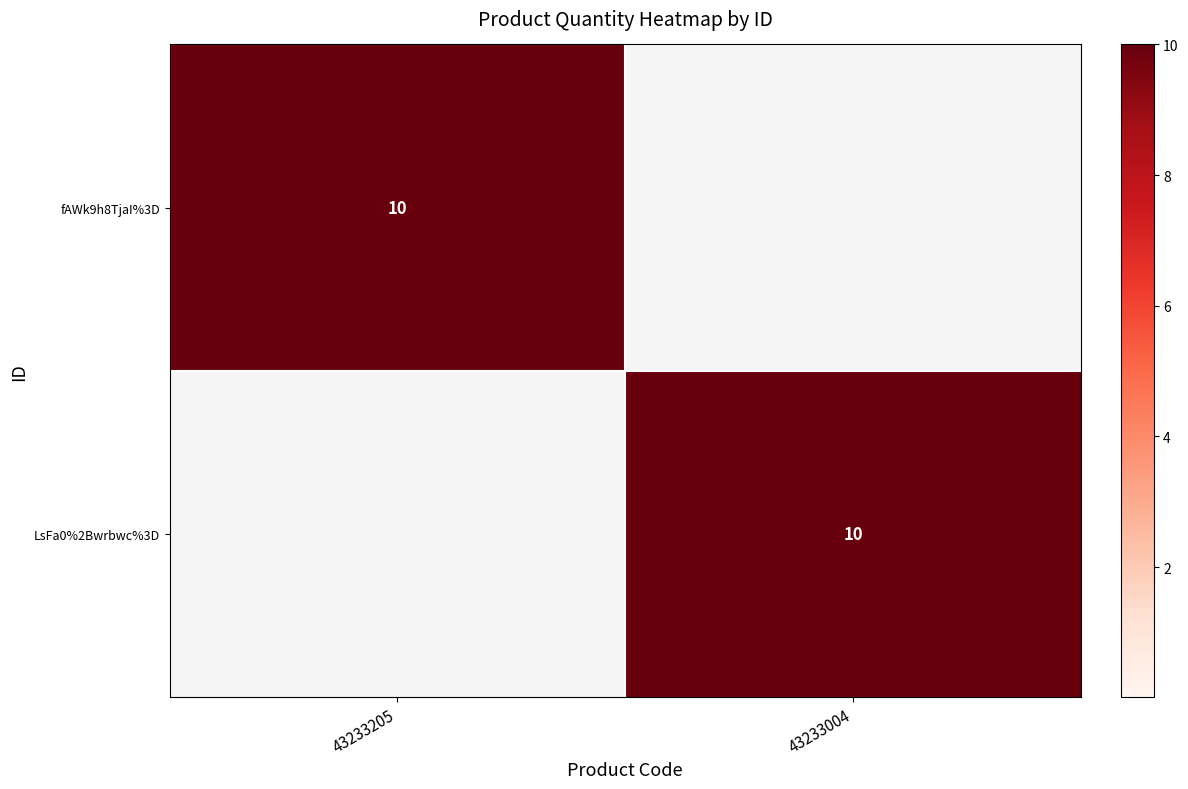

Is it true that LsFa0%2Bwrbwc%3D equals 18 at 43233004?

False